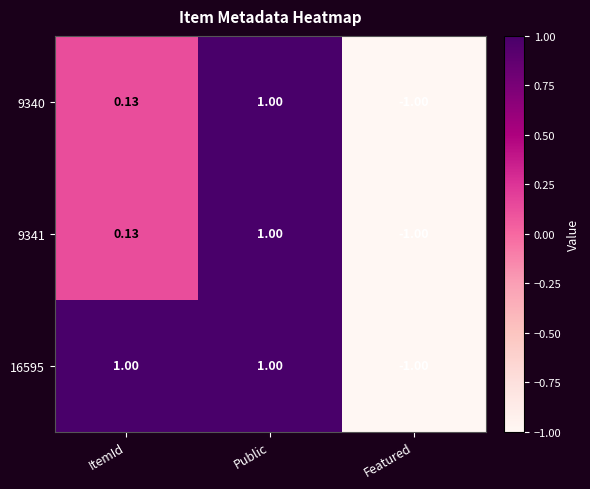

At which label does 9340 first exceed 0?

ItemId